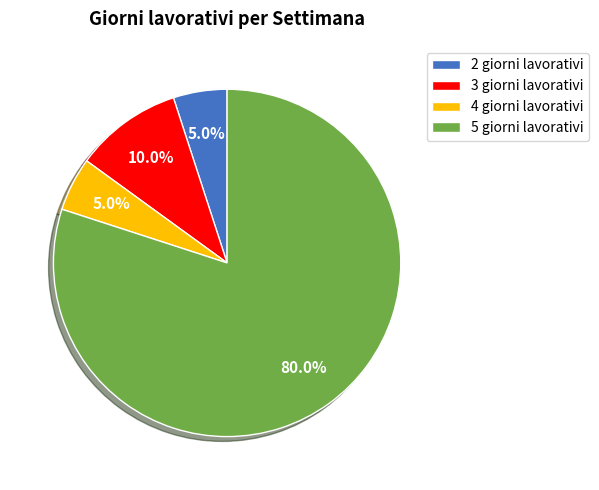

To the nearest percent, what is the difference between the largest and smallest slice percentages?

75%